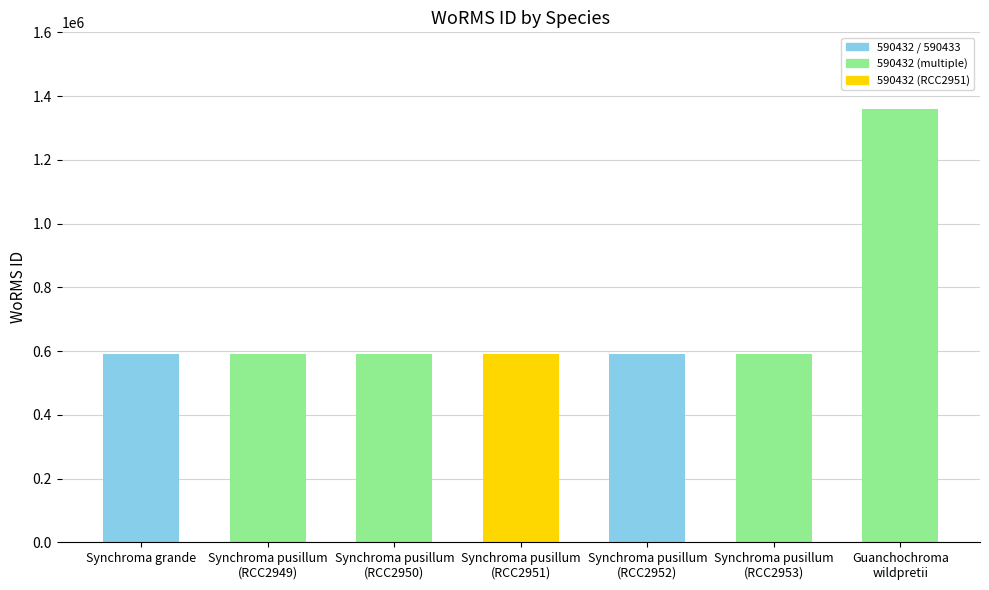

What is the minimum value shown in the chart?

590432